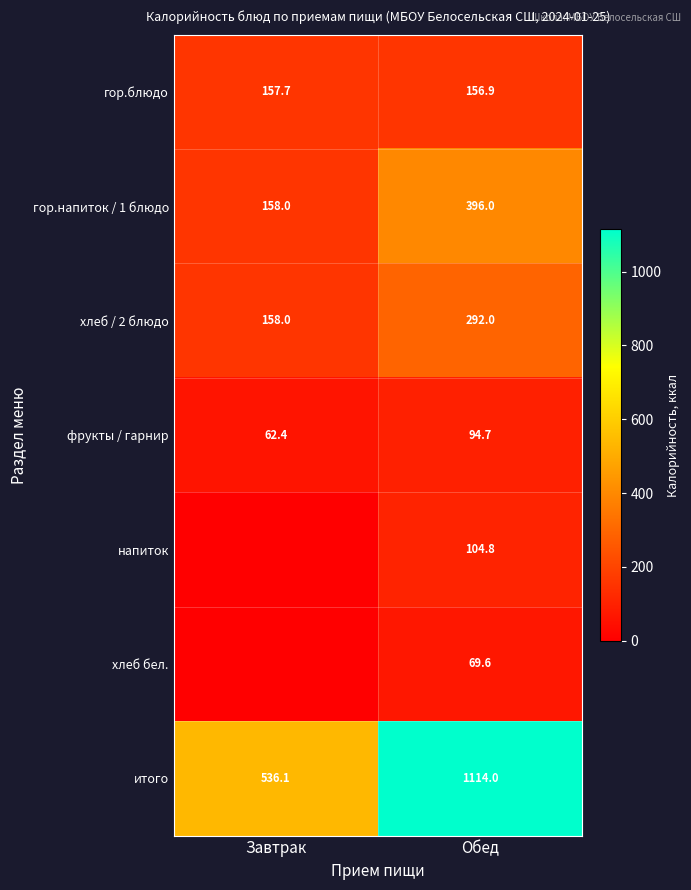

What is the difference between the maximum and minimum values in the гор.блюдо series?

0.8